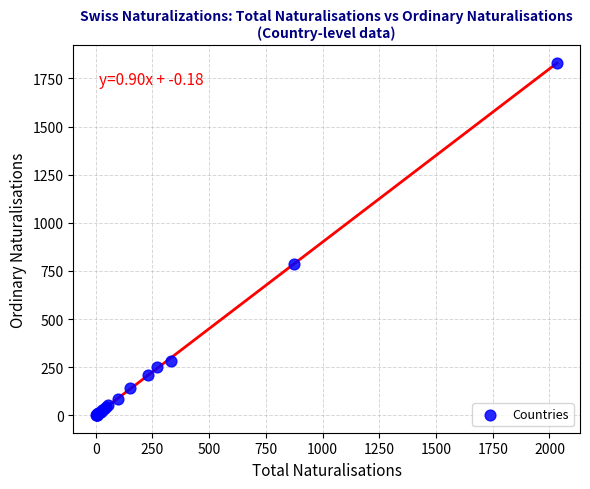

What Y value in the scatter plot is closest to 916?

787